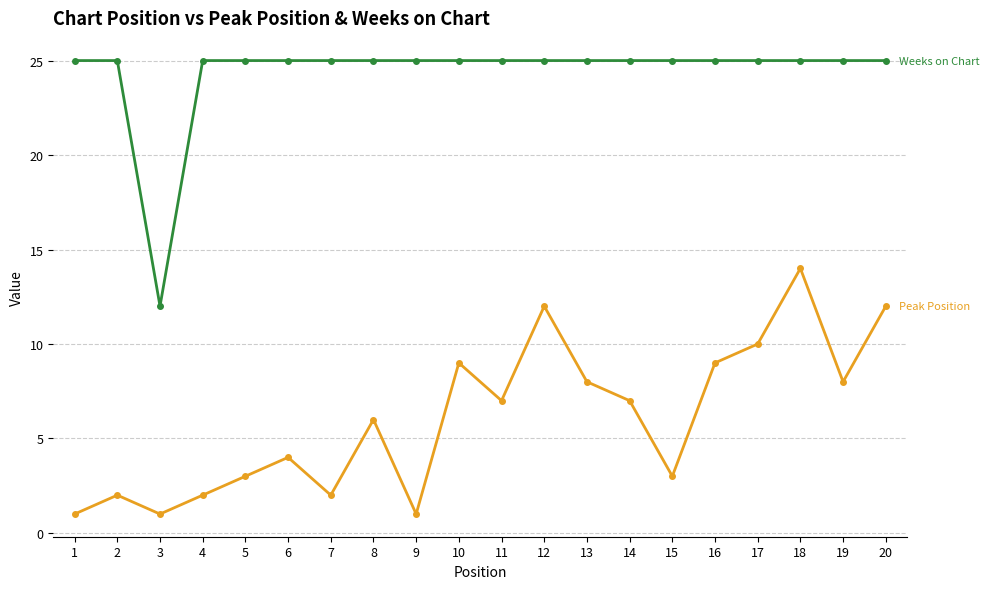

What is the maximum value shown in the chart?

25